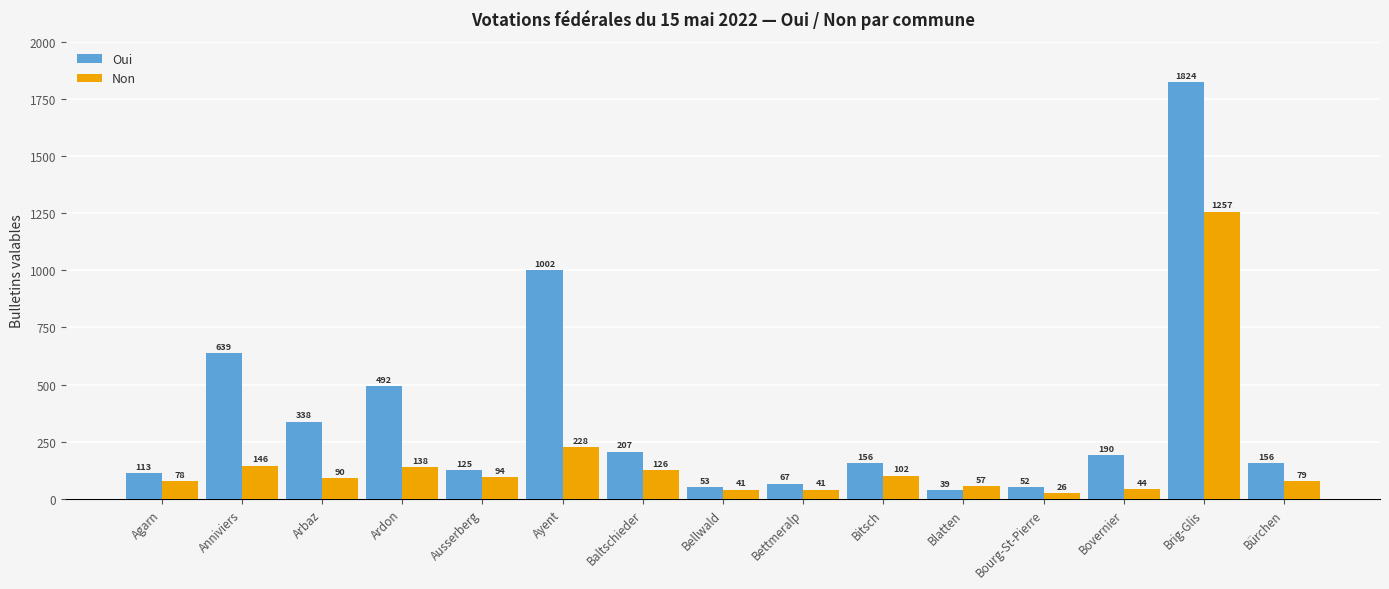

At which category does the chart reach its minimum across all series?

Bourg-St-Pierre